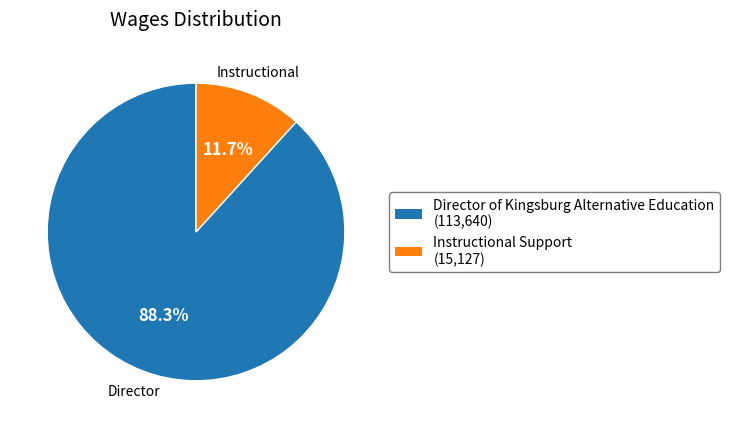

What percentage is the Director of Kingsburg Alternative Education slice, to the nearest percent?

88%